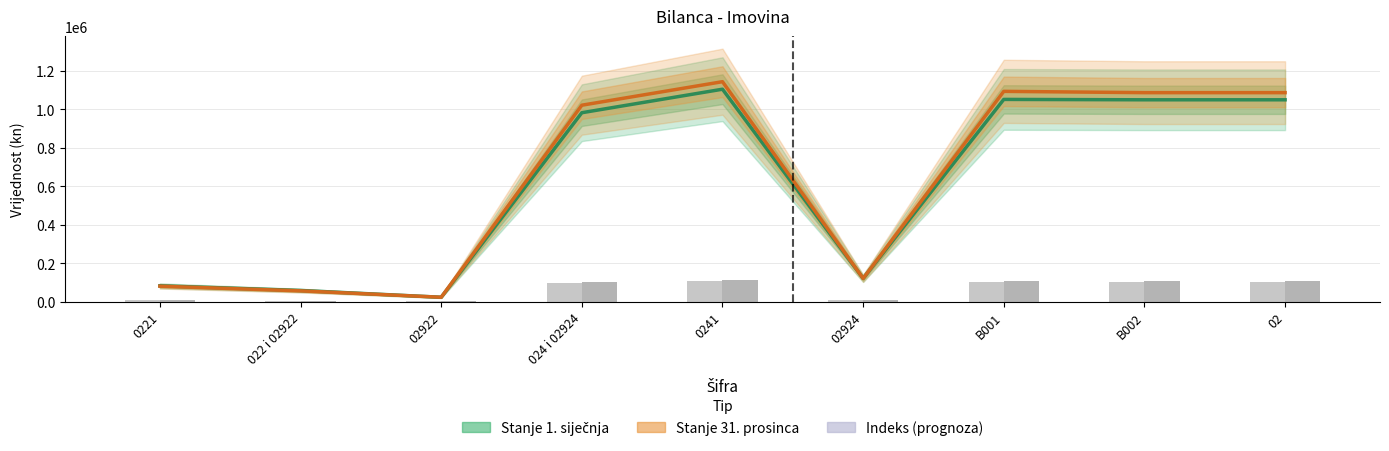

What is the difference between the highest and lowest values at 02?

37095.9